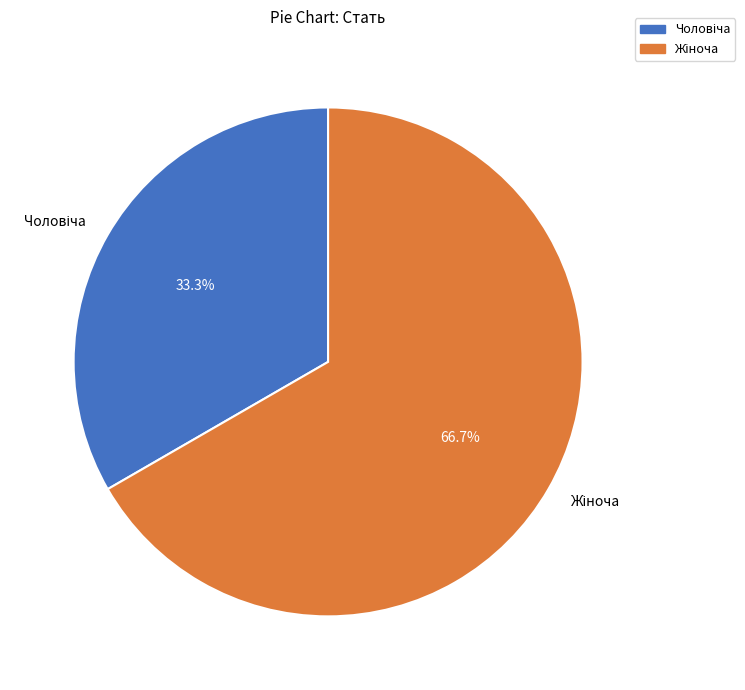

Does any single category account for the majority?

Yes